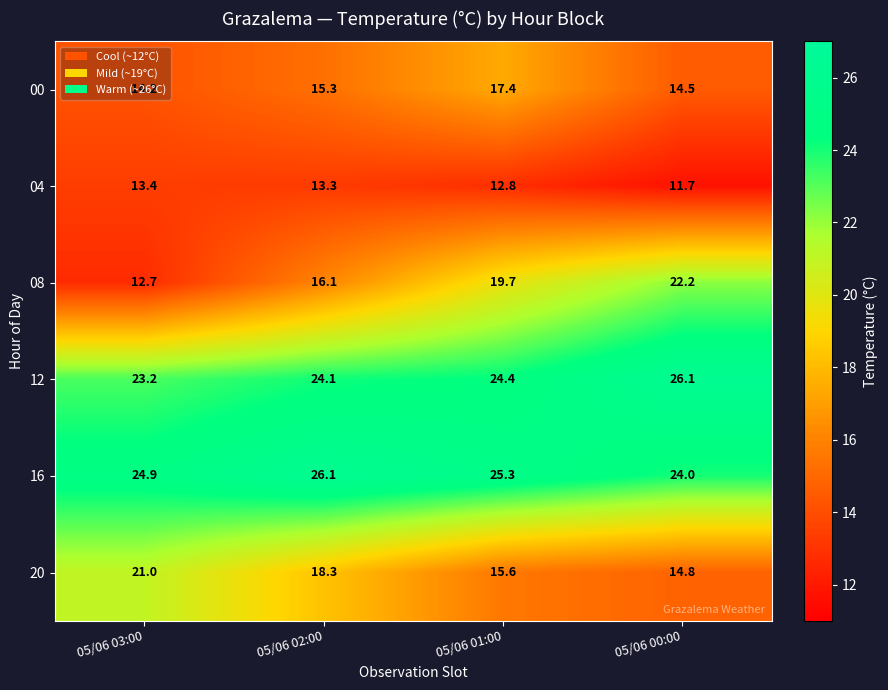

What is the sum of the 12 values at 05/06 00:00 and 05/06 01:00?

50.5